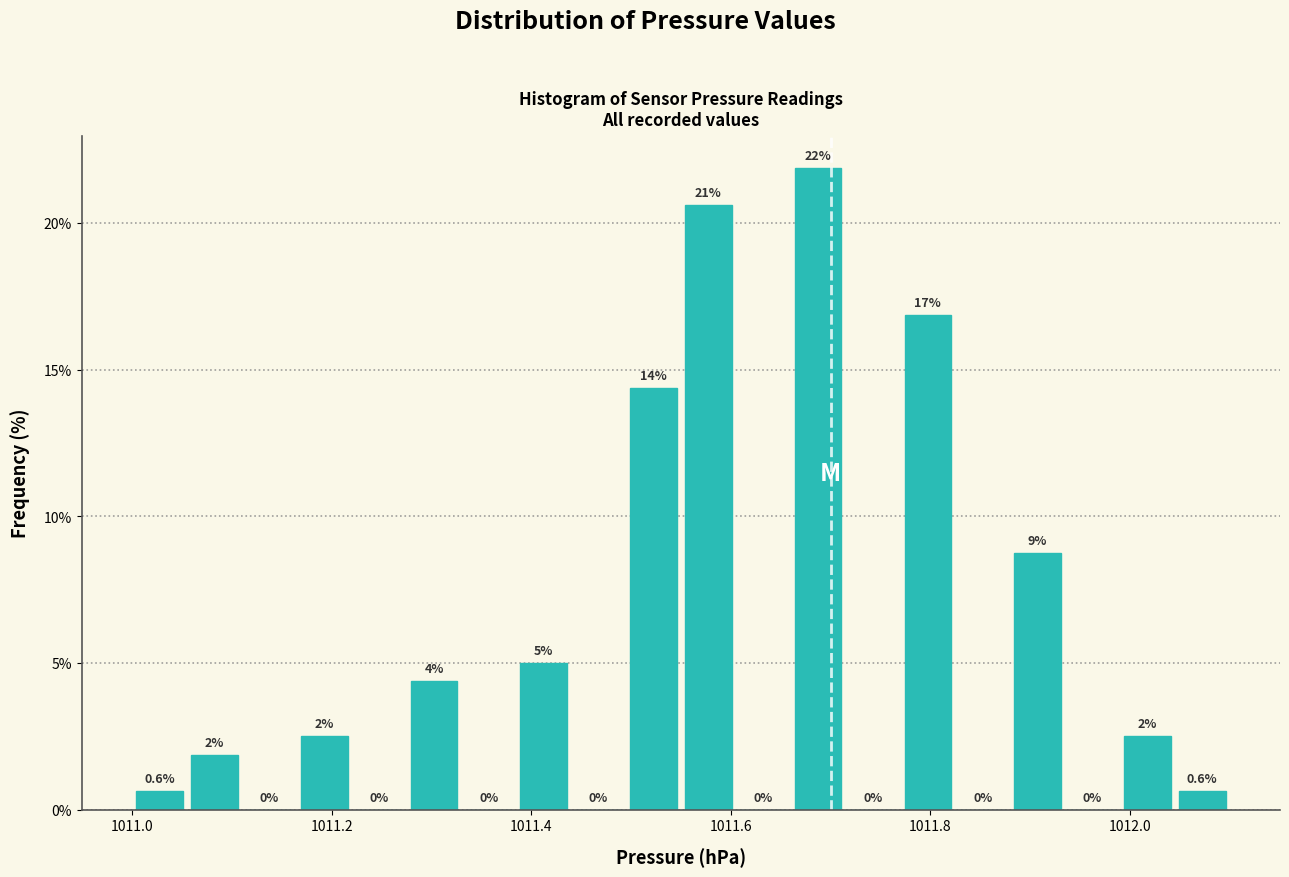

Read against the x-axis, roughly where is the centre of the tallest bar?

1011.68